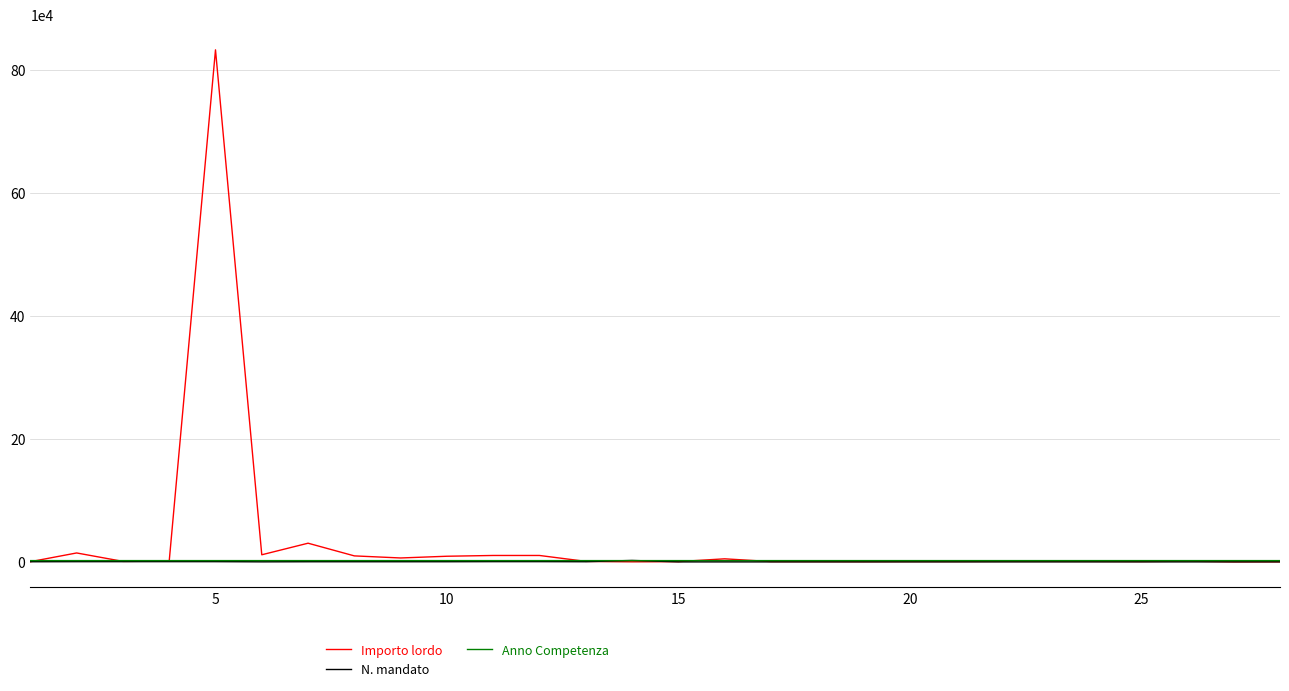

Which series has the largest range (max minus min)?

Importo lordo